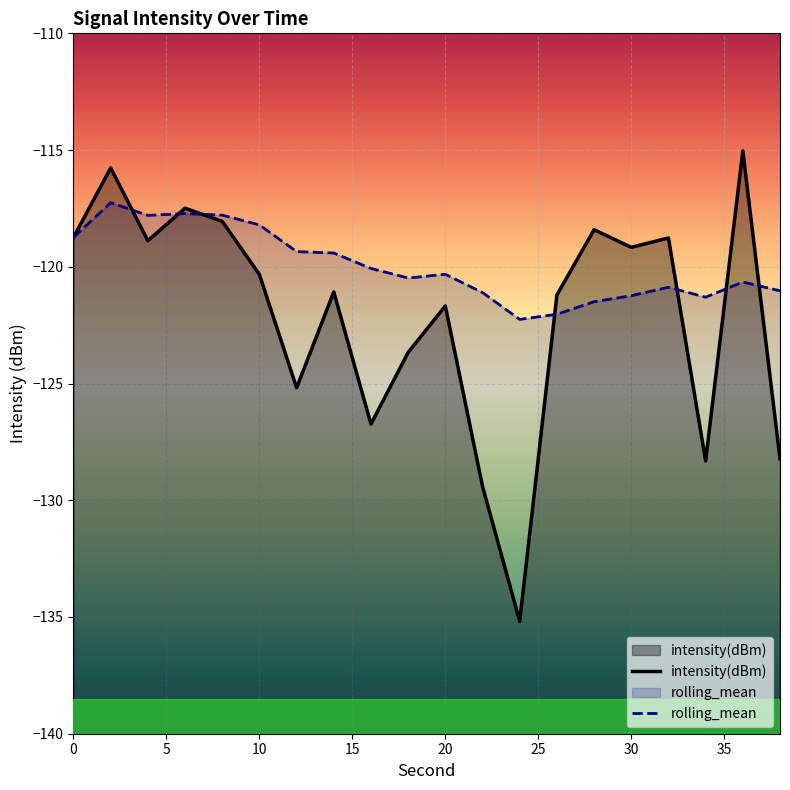

How many values in the rolling_mean series exceed -120?

8